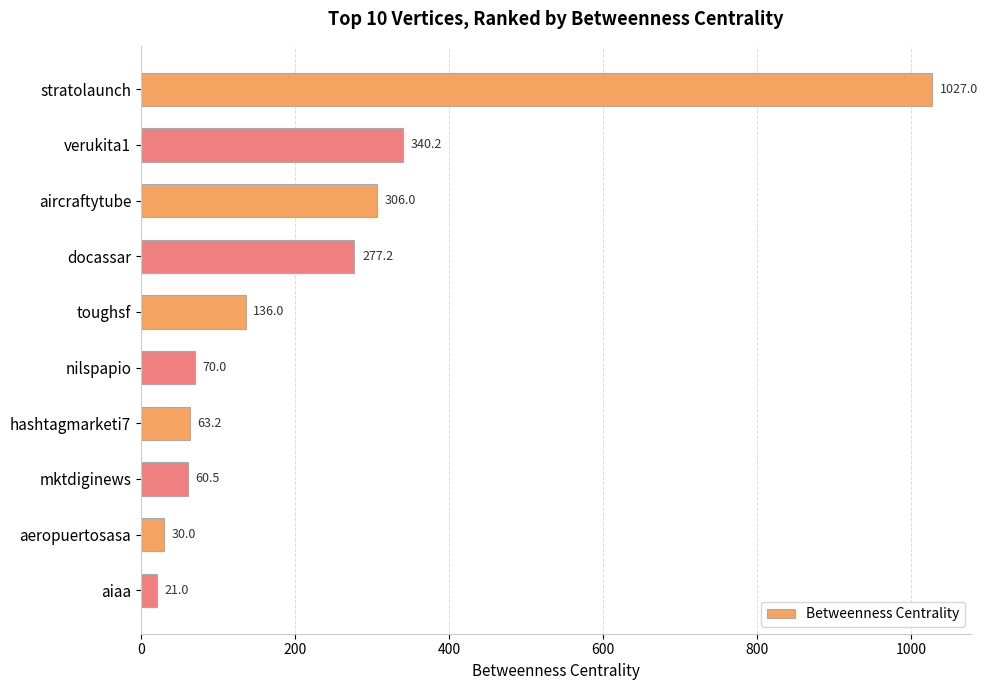

Between hashtagmarketi7 and aiaa, which is larger?

hashtagmarketi7